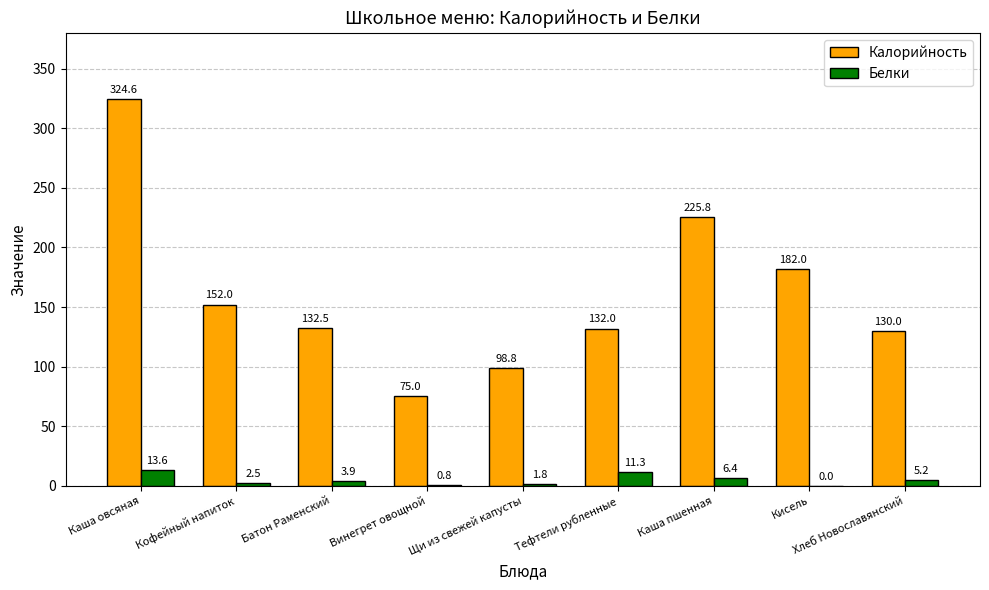

Is the value of Калорийность at Кофейный напиток greater than the value of Белки at Хлеб Новославянский?

Yes